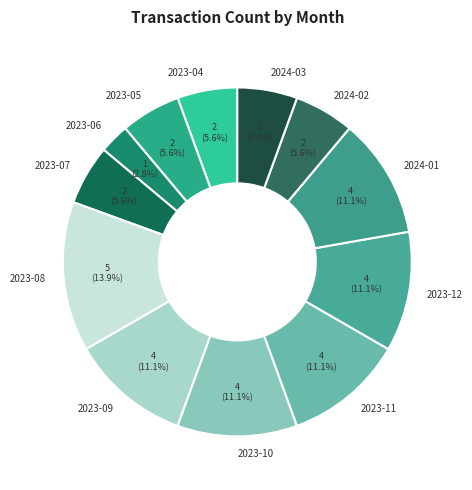

How many segments does this pie chart have?

12